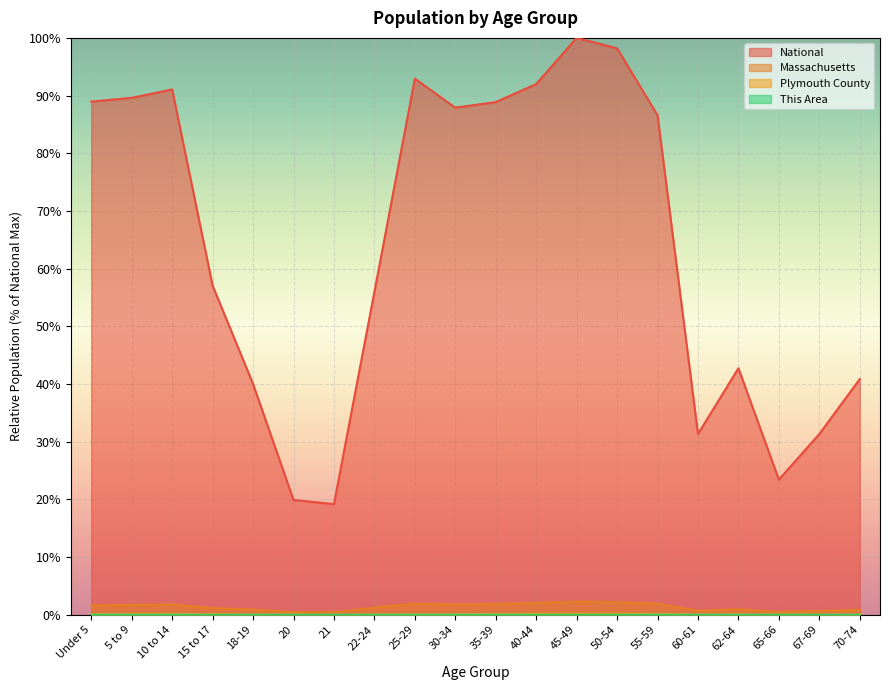

Does the chart display data point markers on the line(s)?

No